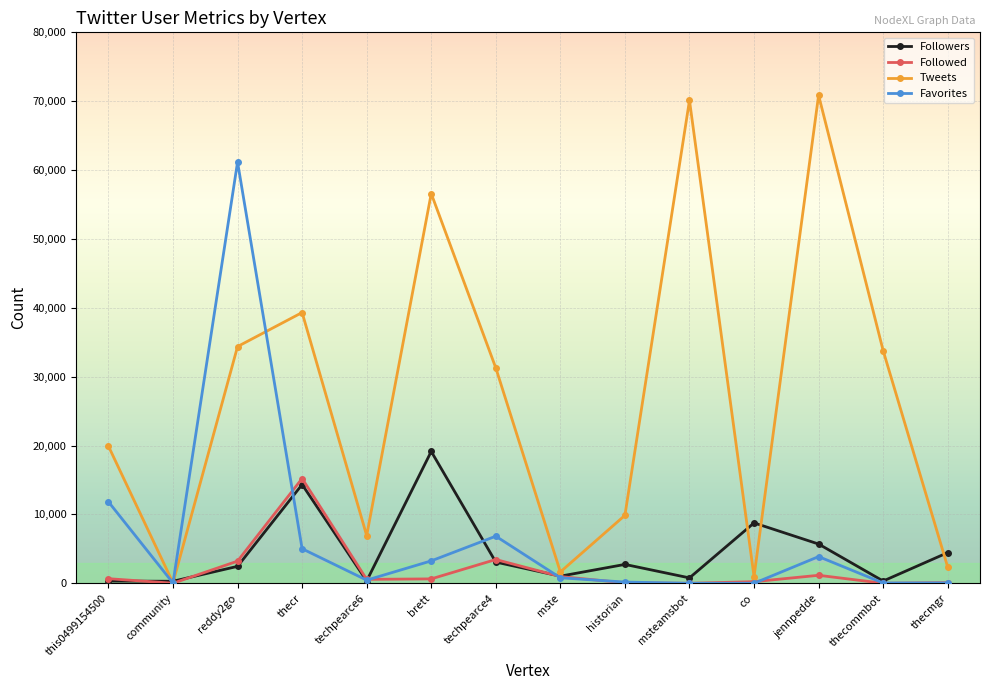

What is the difference between the maximum and second lowest values in the Followers series?

18821